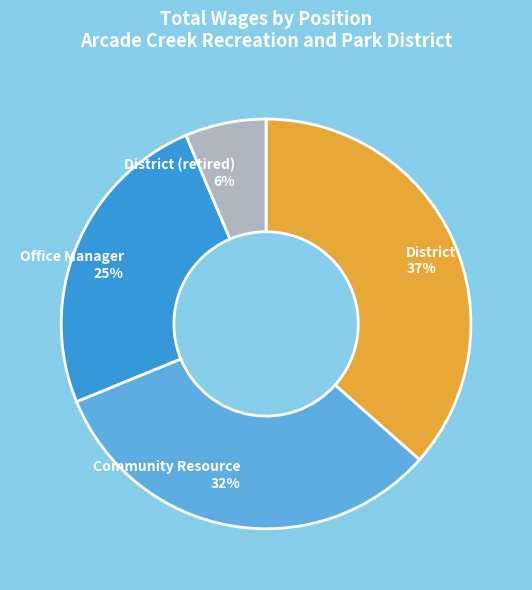

Is the sum of Office Manager and Community Resource greater than half?

Yes